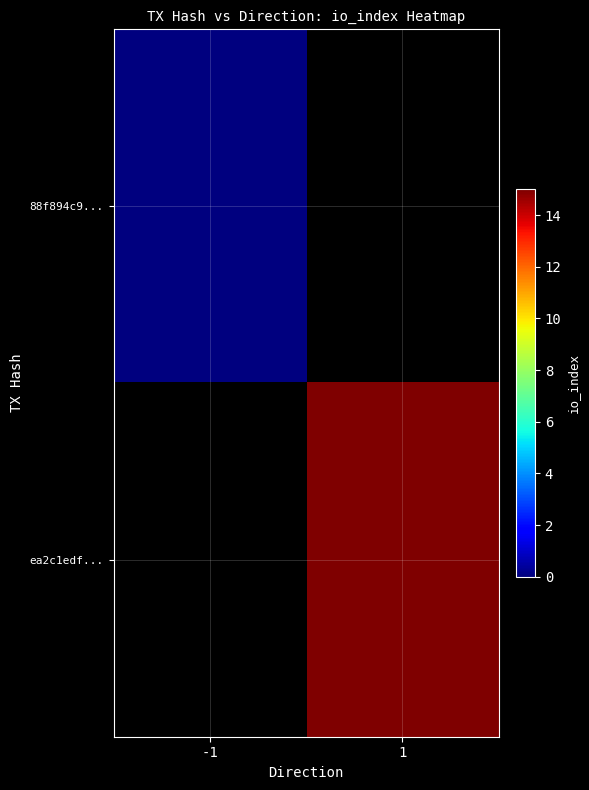

Rank the series by their average value, from lowest to highest.

88f894c9..., ea2c1edf...